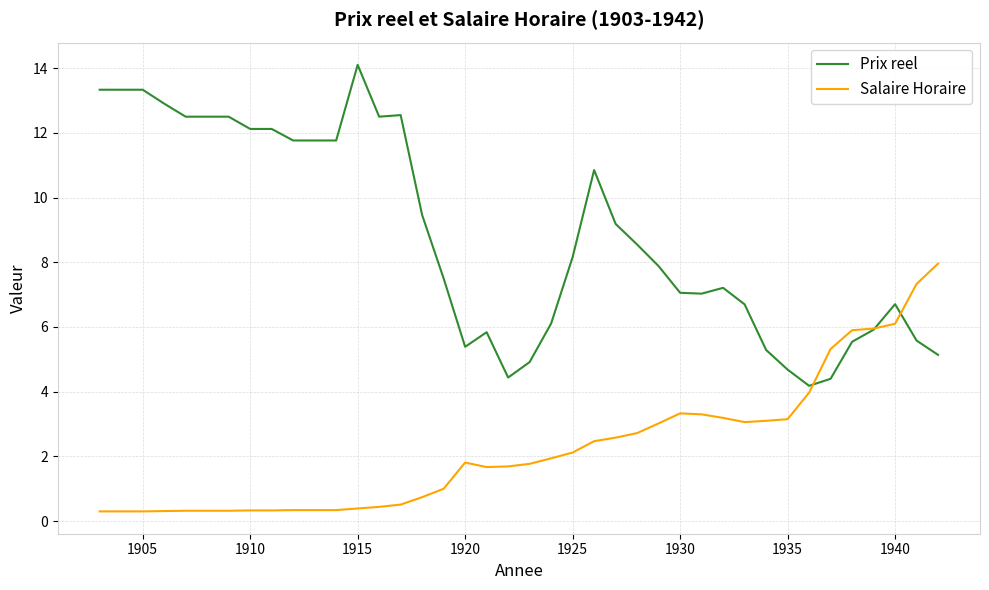

What is the maximum value for Salaire Horaire?

8.0